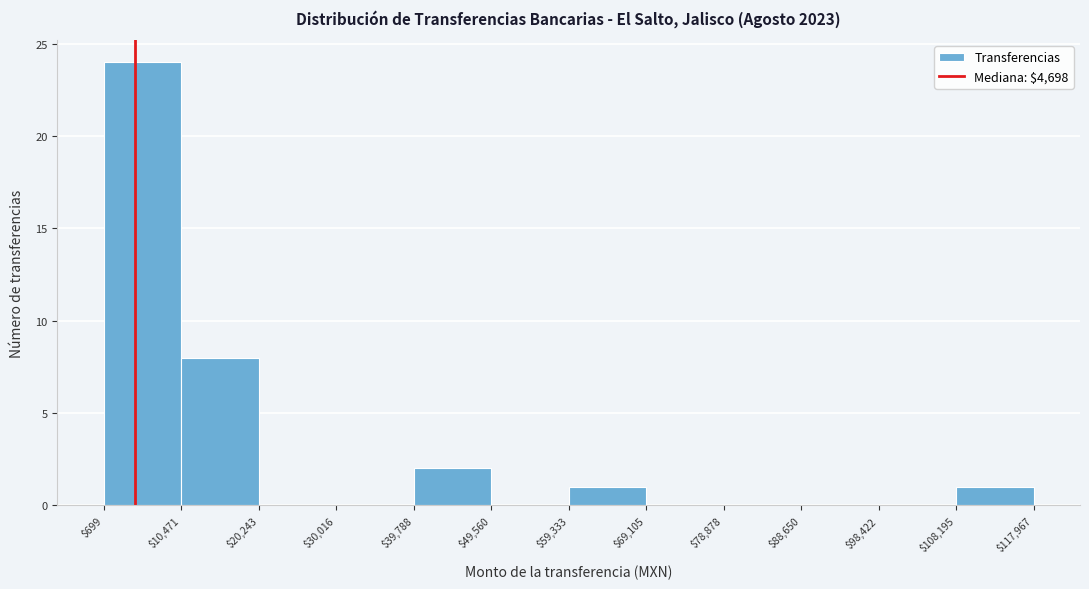

How tall is the bar that spans $108,195 to $117,967 on the x-axis? The values are not printed on the chart, so give them approximately, as read against the axis.

1